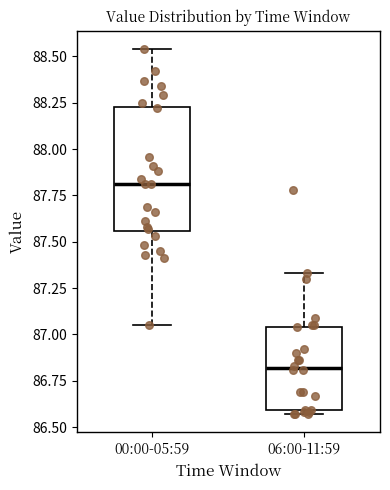

Comparing the boxes themselves (not the whiskers), which one is the tallest?

00:00-05:59